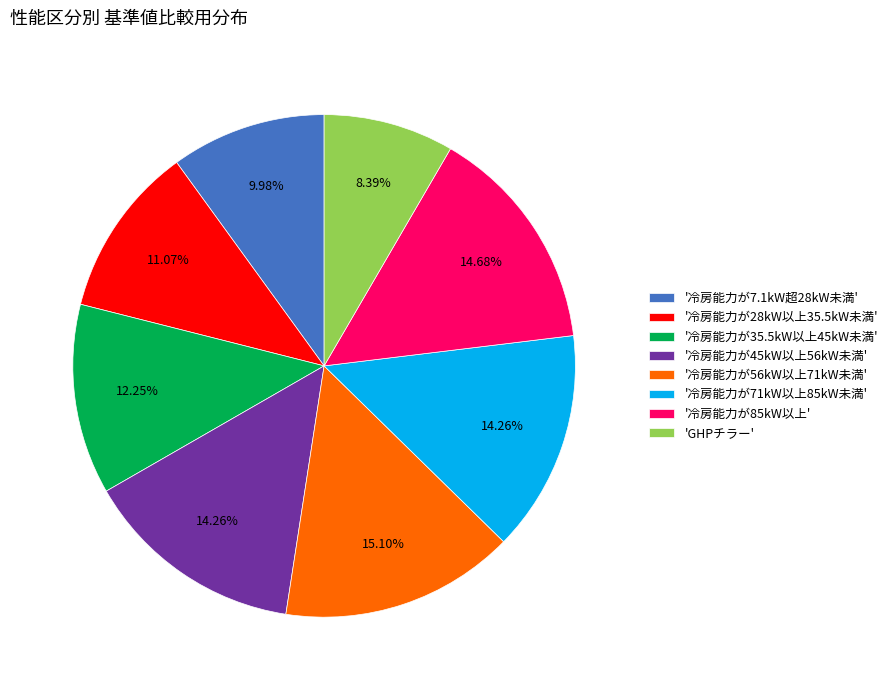

Combined, do '冷房能力が56kW以上71kW未満' and '冷房能力が7.1kW超28kW未満' account for over 50%?

No